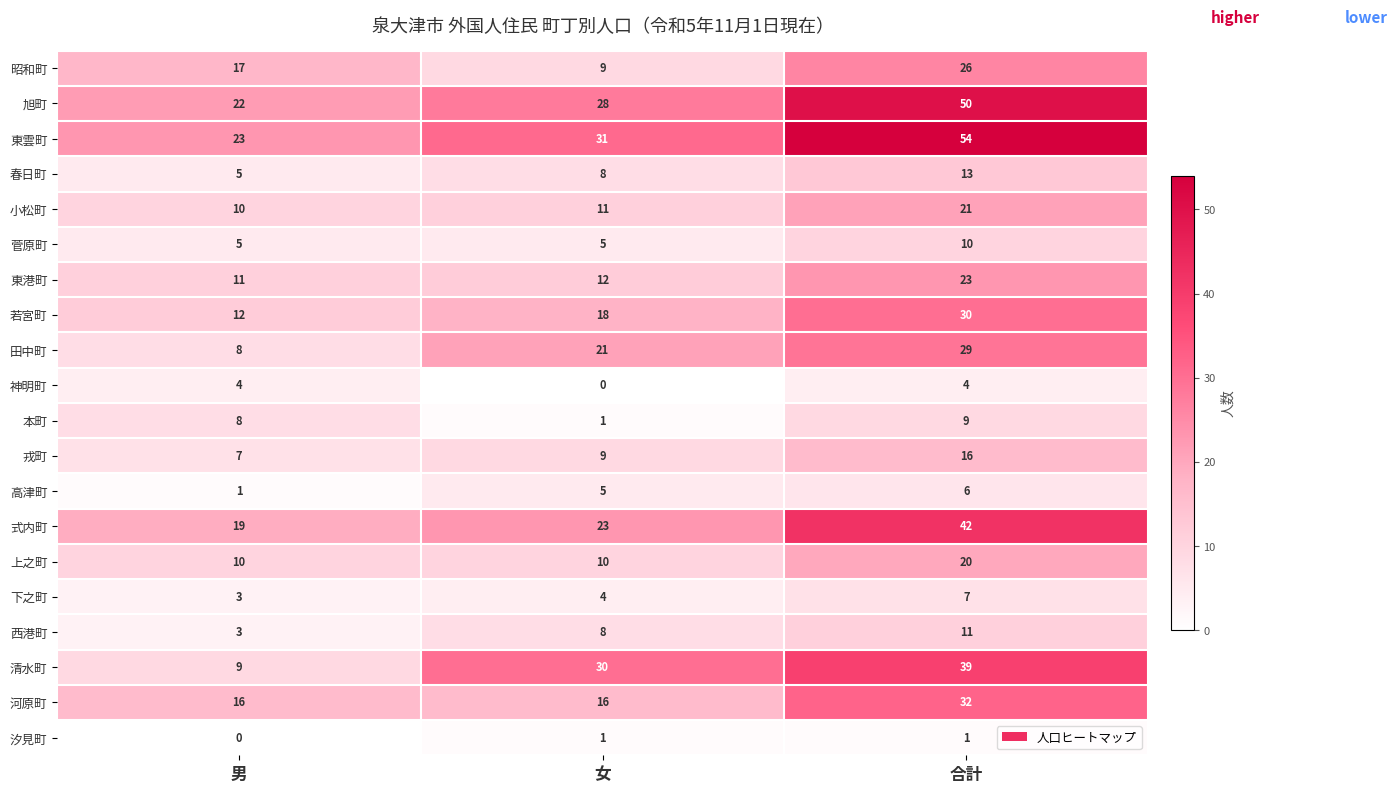

At which category is the sum across all series the highest?

合計